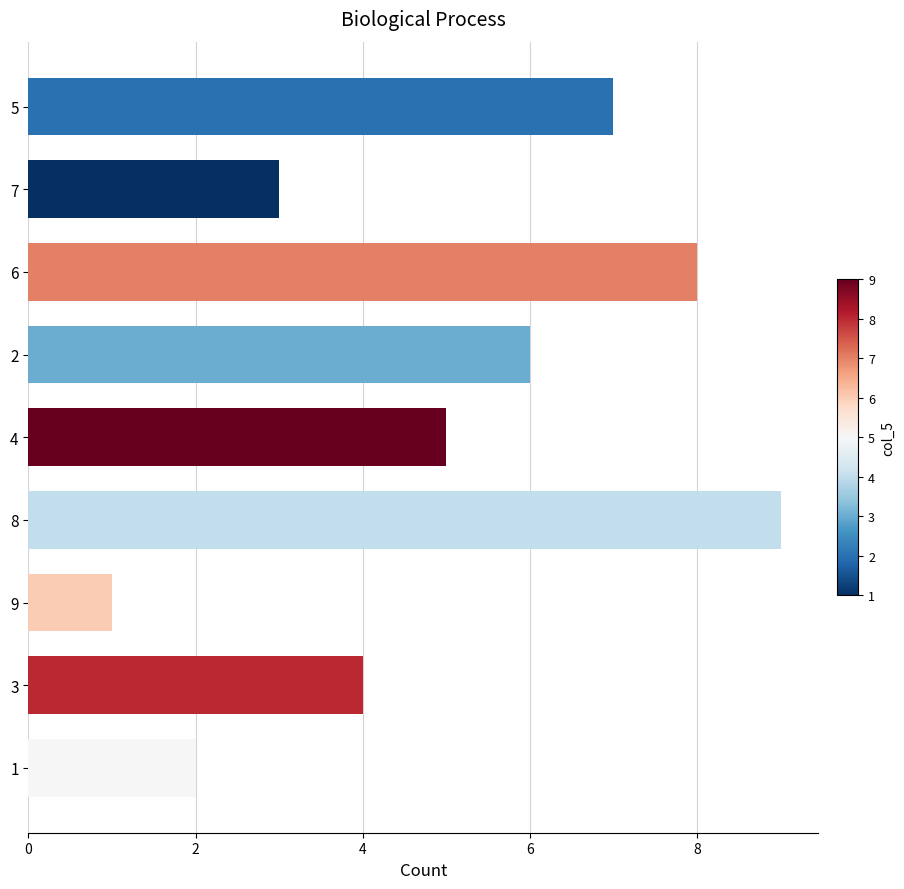

Between 2 and 6, which is larger?

6